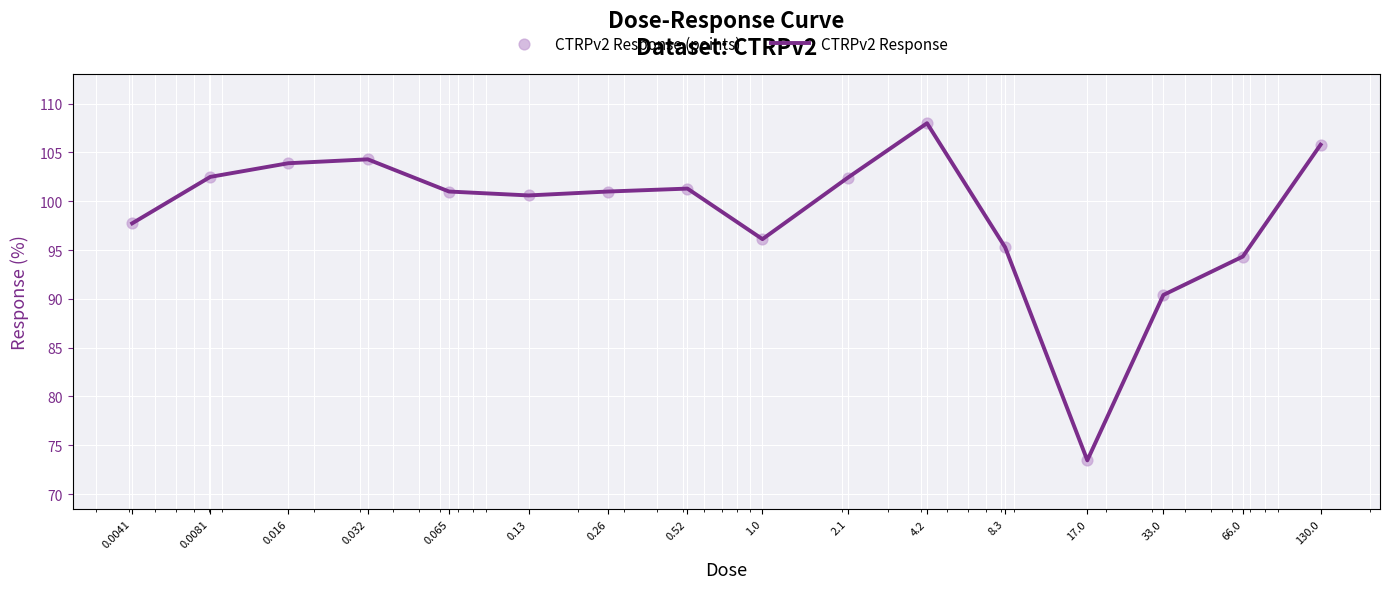

What is the smallest value displayed?

73.5